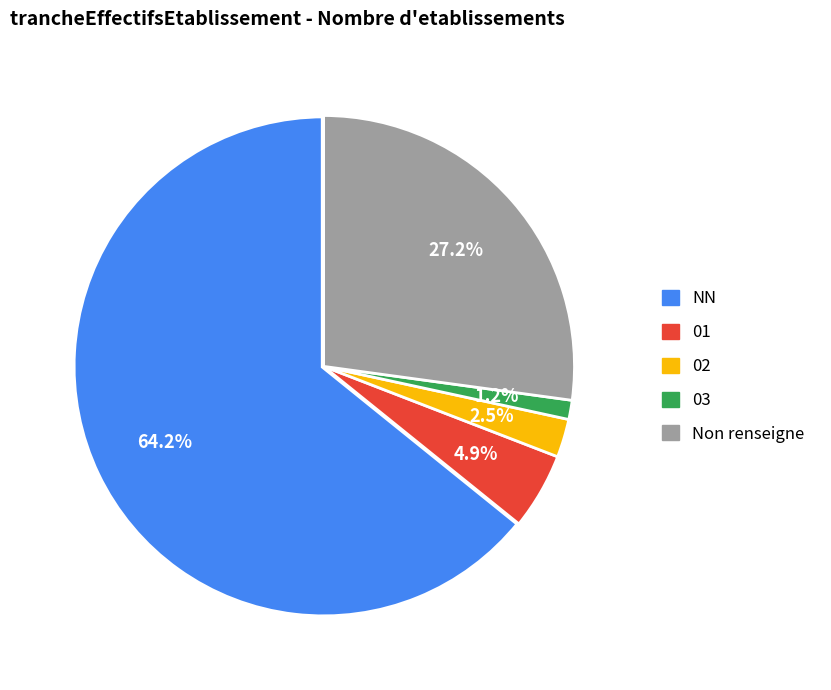

Which category has the smallest portion of the pie?

03